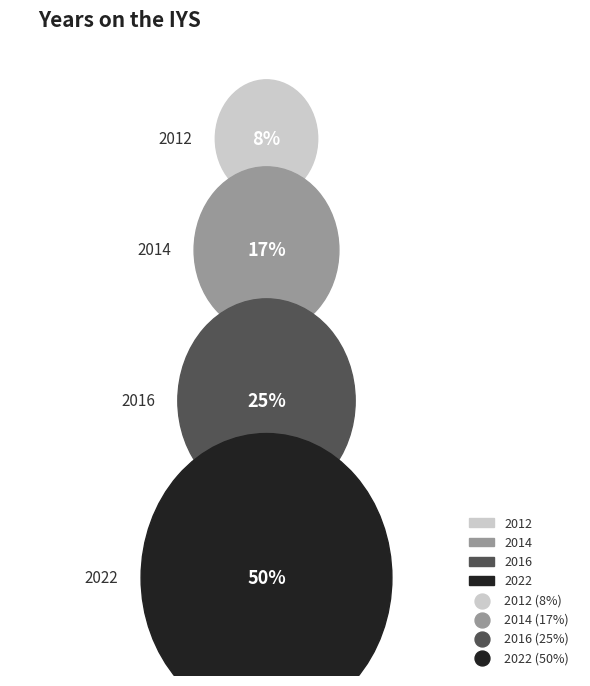

Which slice is the largest?

2022